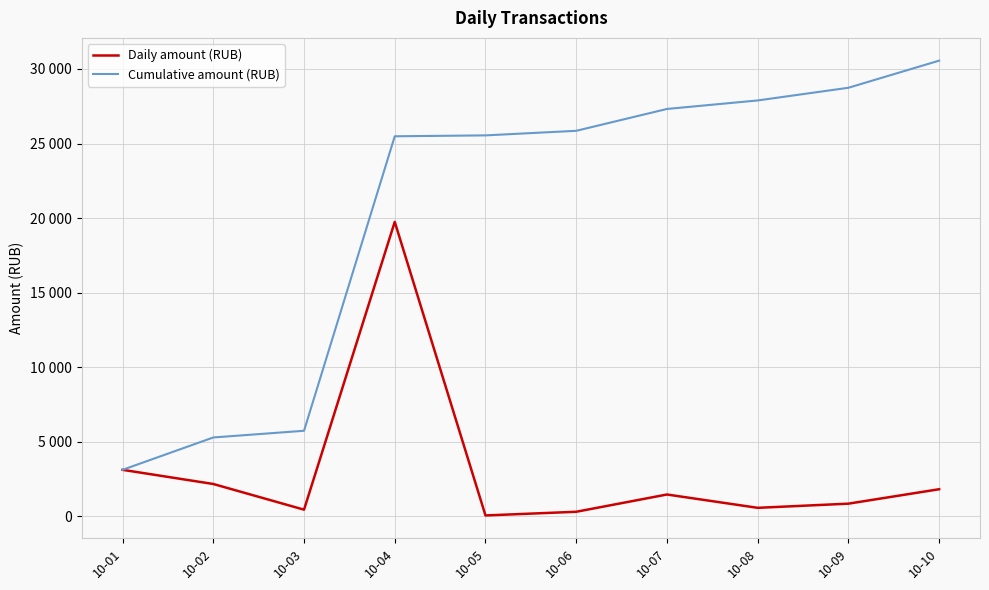

True or false: Daily amount (RUB) has a value of 354.4 at 10-08.

False